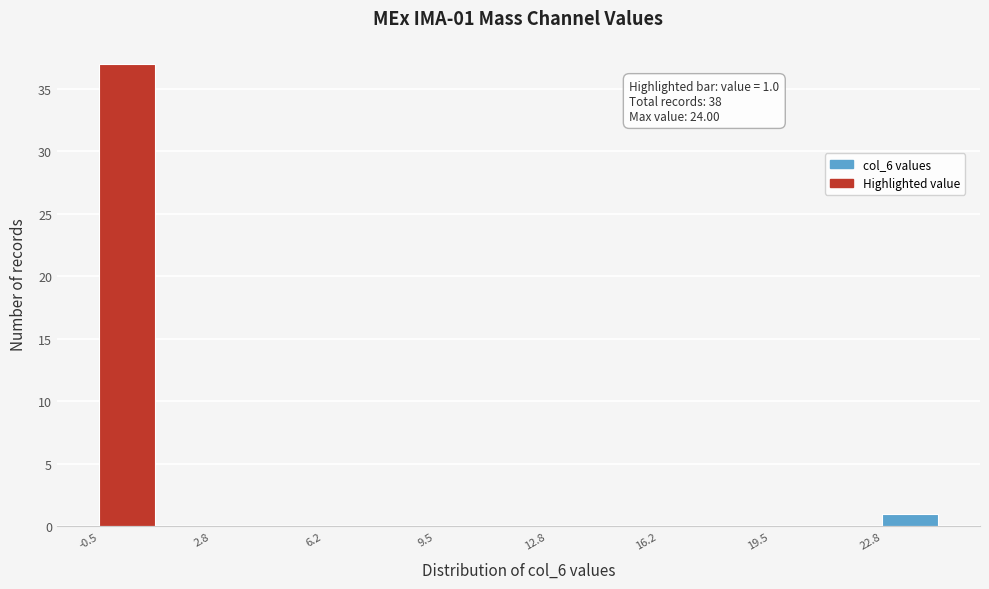

Around what value on the x-axis is the tallest bar? Give the approximate position of its centre, as read against the axis.

0.5